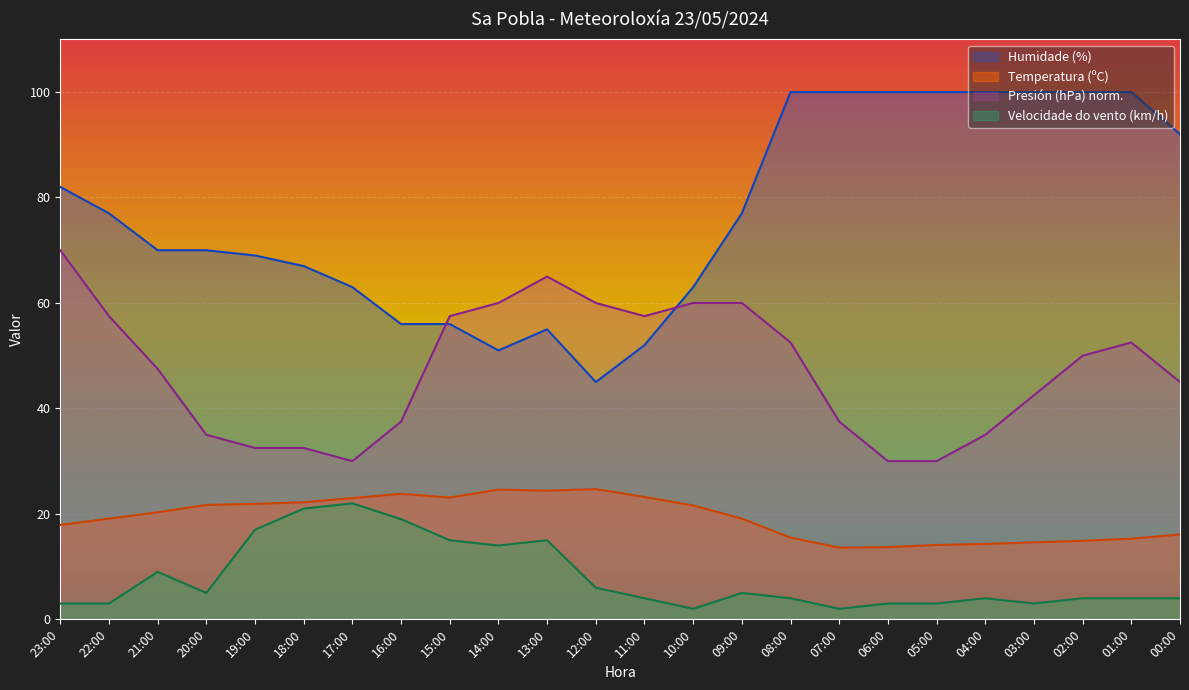

Where is Temperatura (ºC) nearest to the value 19?

22:00